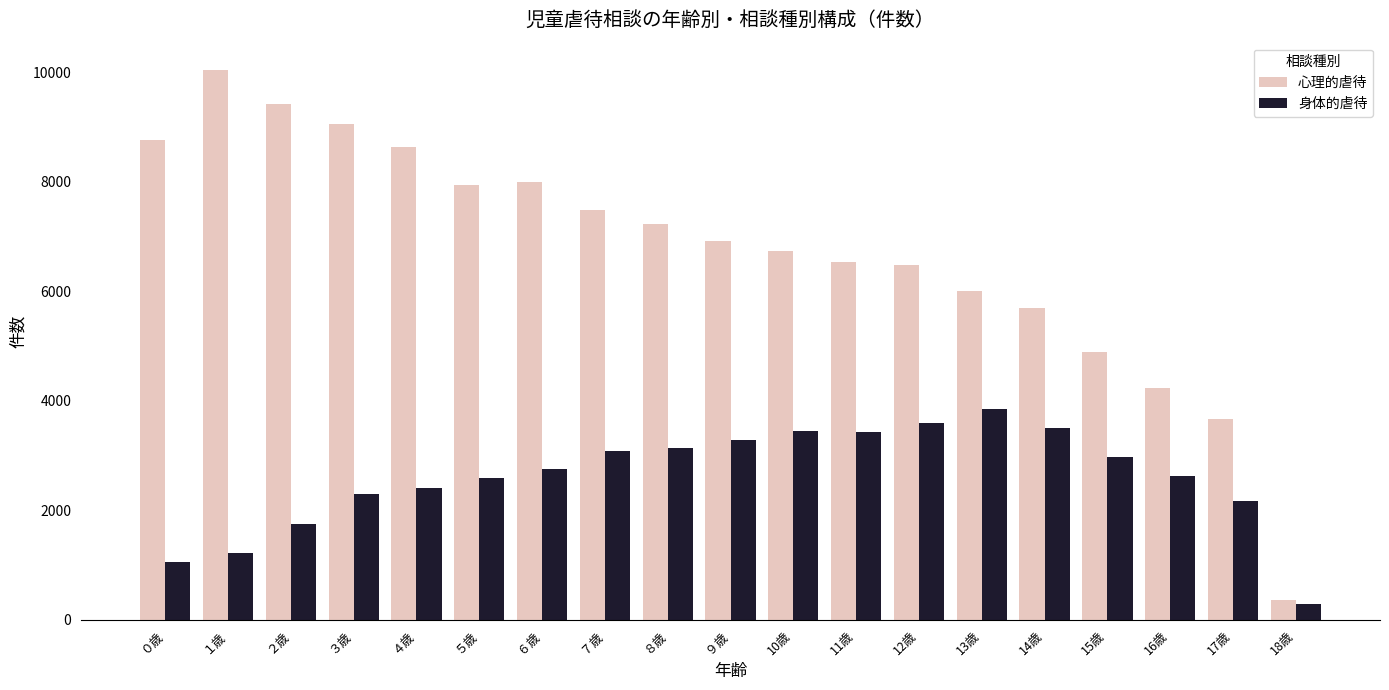

What is the difference between the second highest and second lowest values in the 身体的虐待 series?

2548